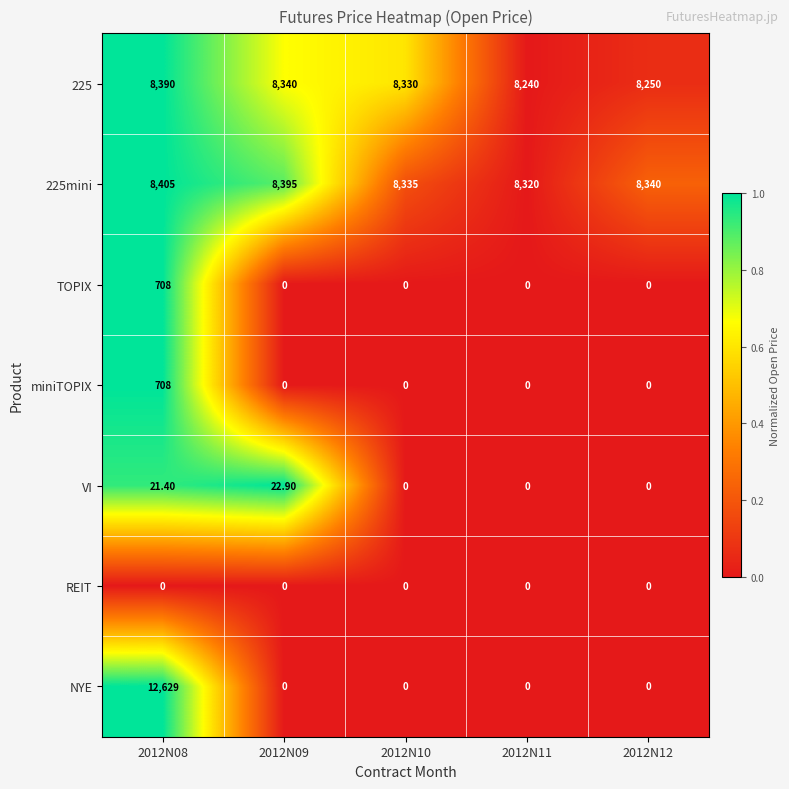

Which series has the largest range (max minus min)?

NYE